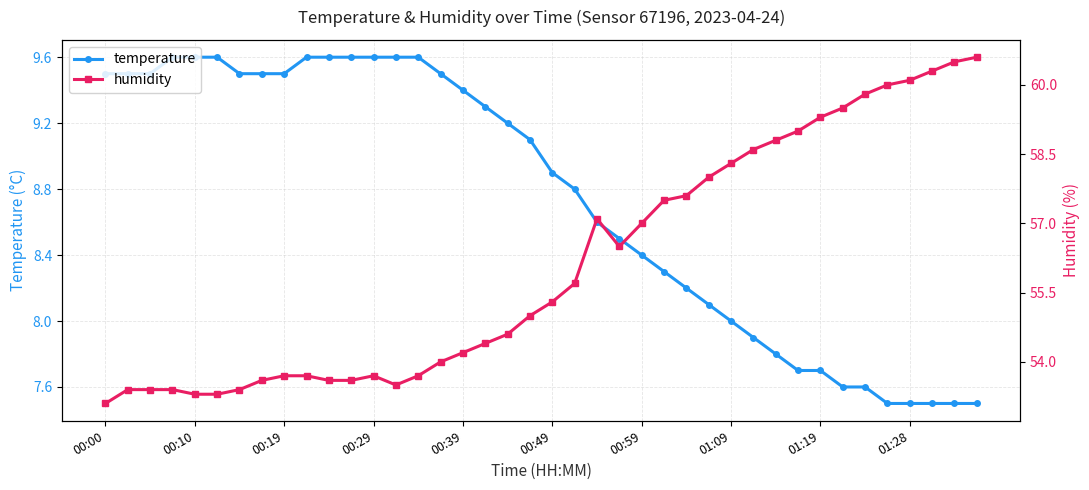

The value of temperature at 27 is 8.1. True or false?

True